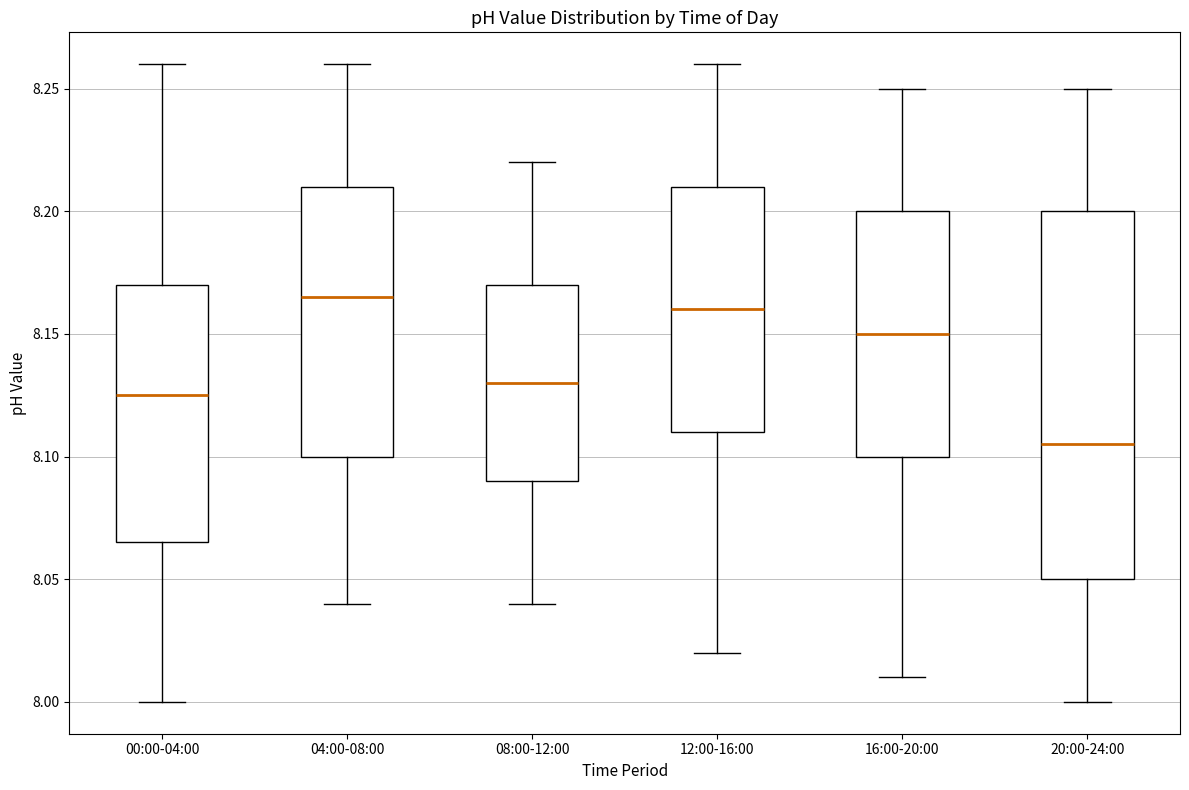

Where does the lower whisker of the box for 16:00-20:00 end on the y-axis? The values are not printed on the chart, so give them approximately, as read against the axis.

8.010